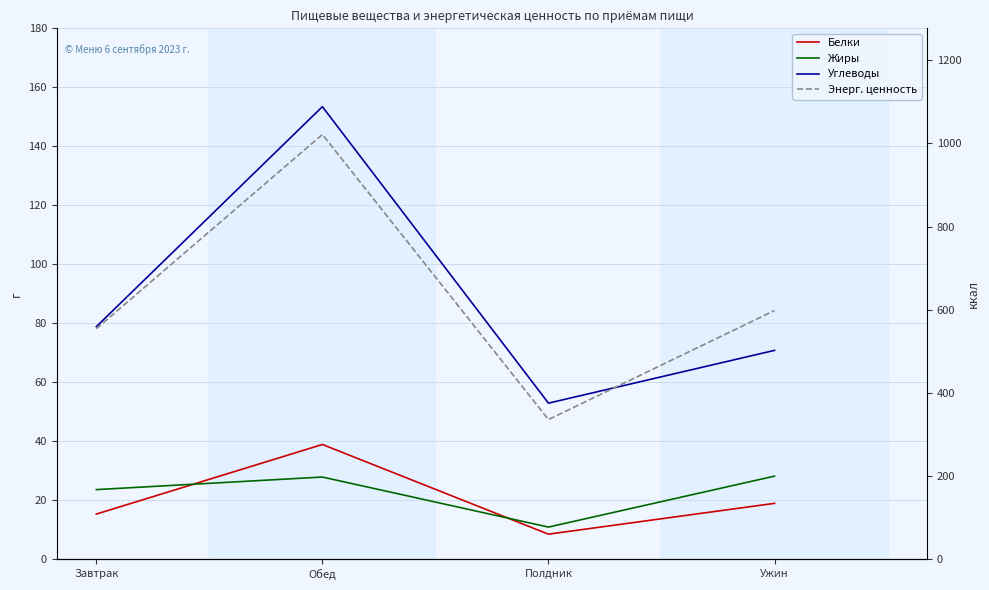

What is the average value of the Энерг. ценность series?

627.4